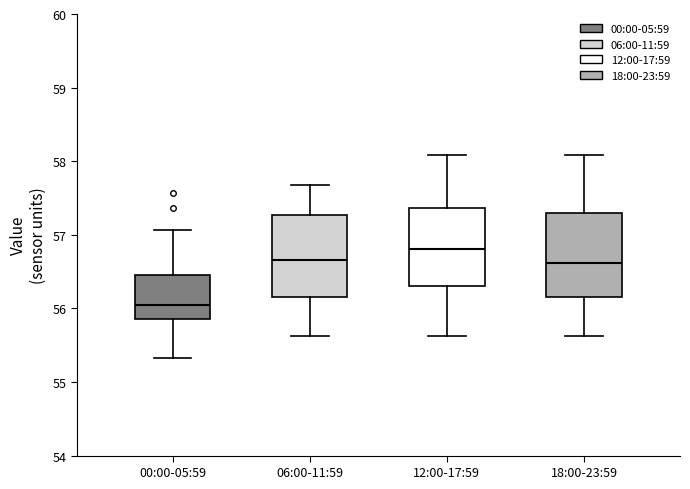

Where does the median line of the box for 00:00-05:59 sit on the y-axis? The values are not printed on the chart, so give them approximately, as read against the axis.

56.0